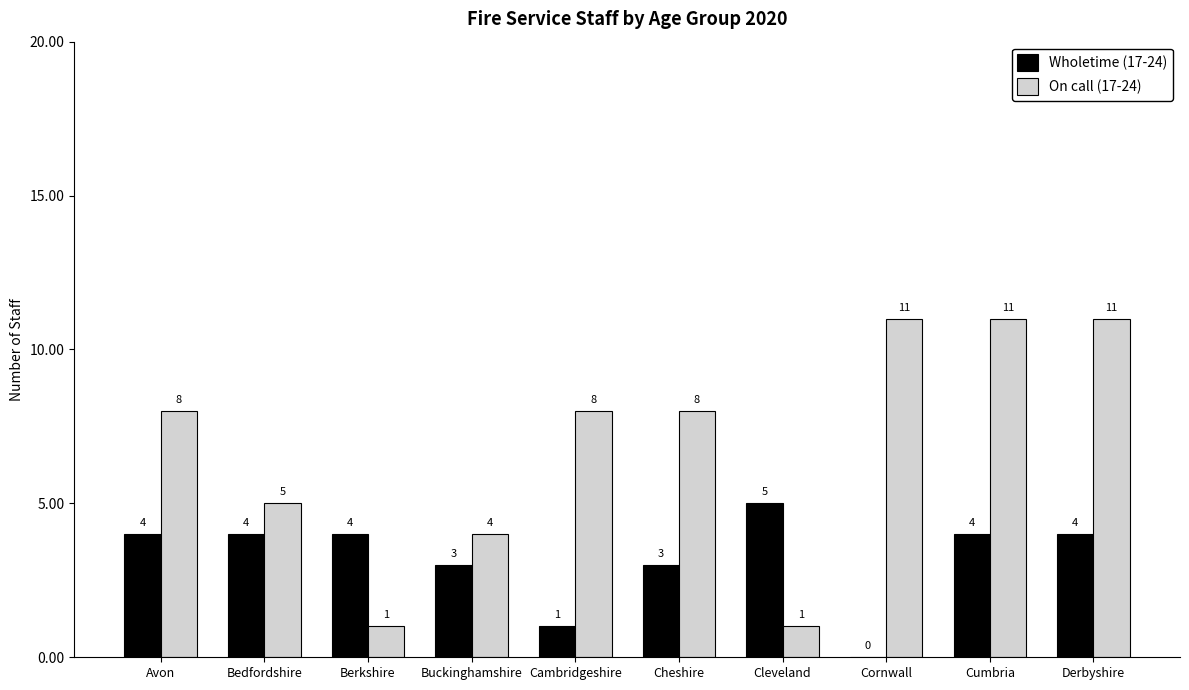

Reading right to left, extract all data points from this chart.

Wholetime (17-24): 4	4	0	5	3	1	3	4	4	4
On call (17-24): 11	11	11	1	8	8	4	1	5	8